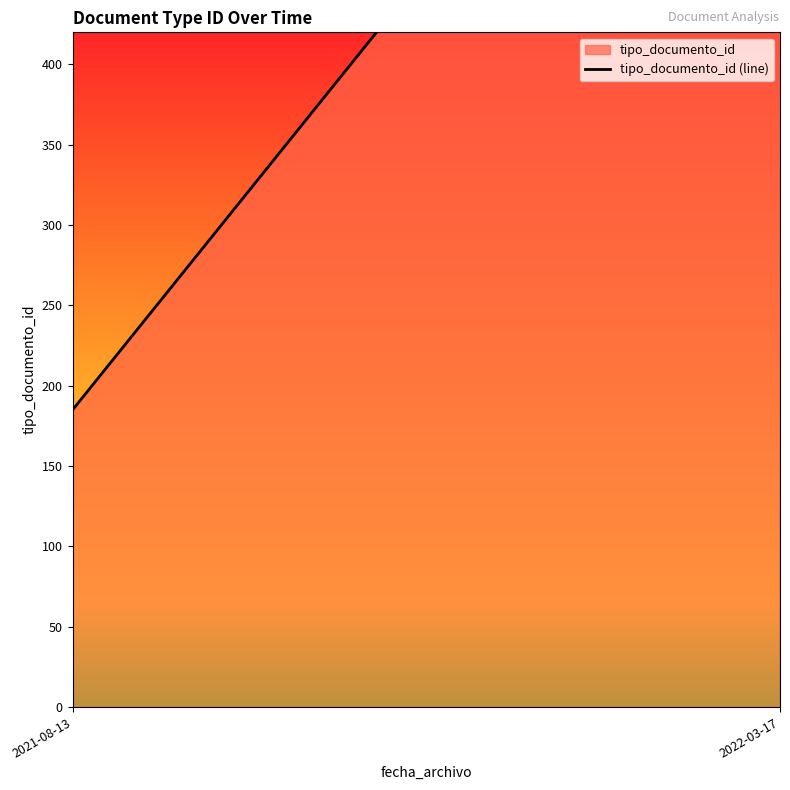

Reading left to right, what are all the values shown in this chart?

2021-08-13=185	2022-03-17=732